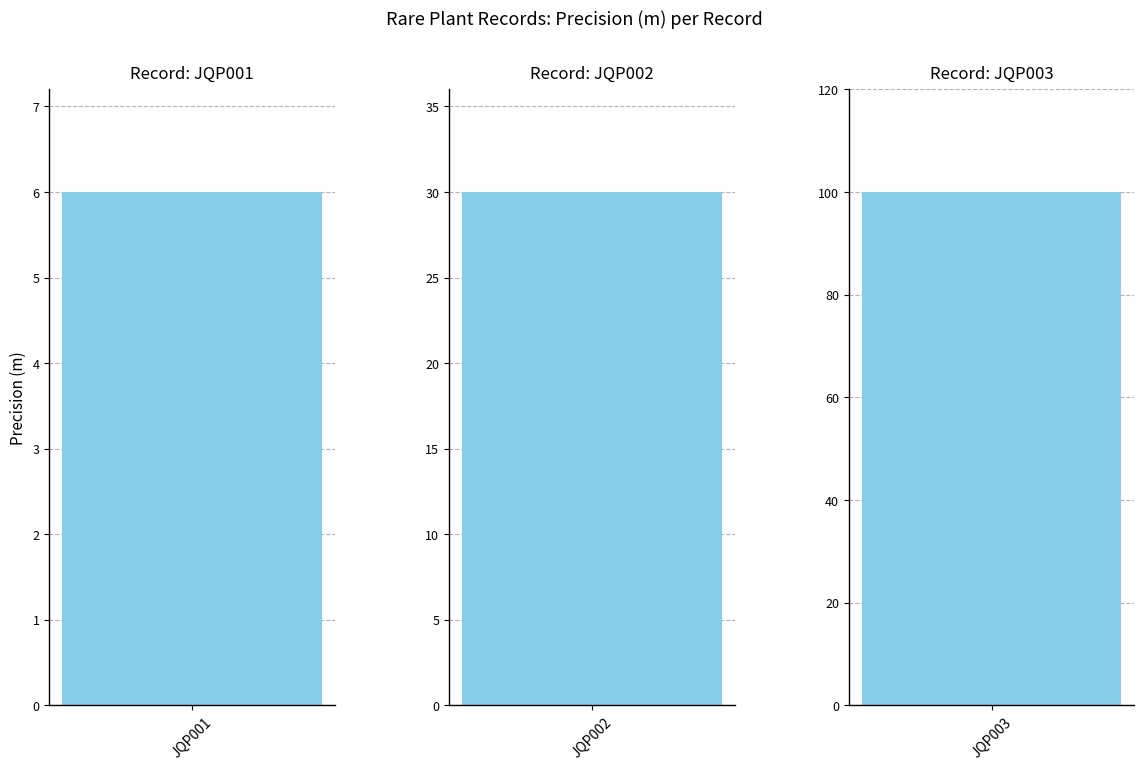

Rank the categories by value from lowest to highest.

JQP001, JQP002, JQP003